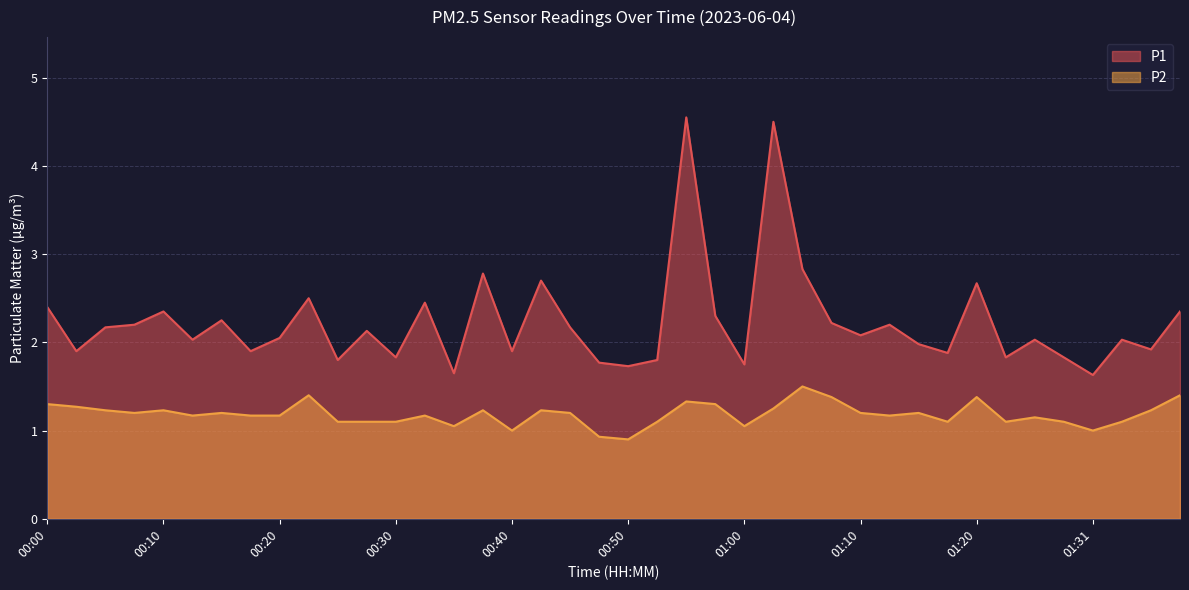

The P2 series shows 1.1 at 00:28. True or false?

True